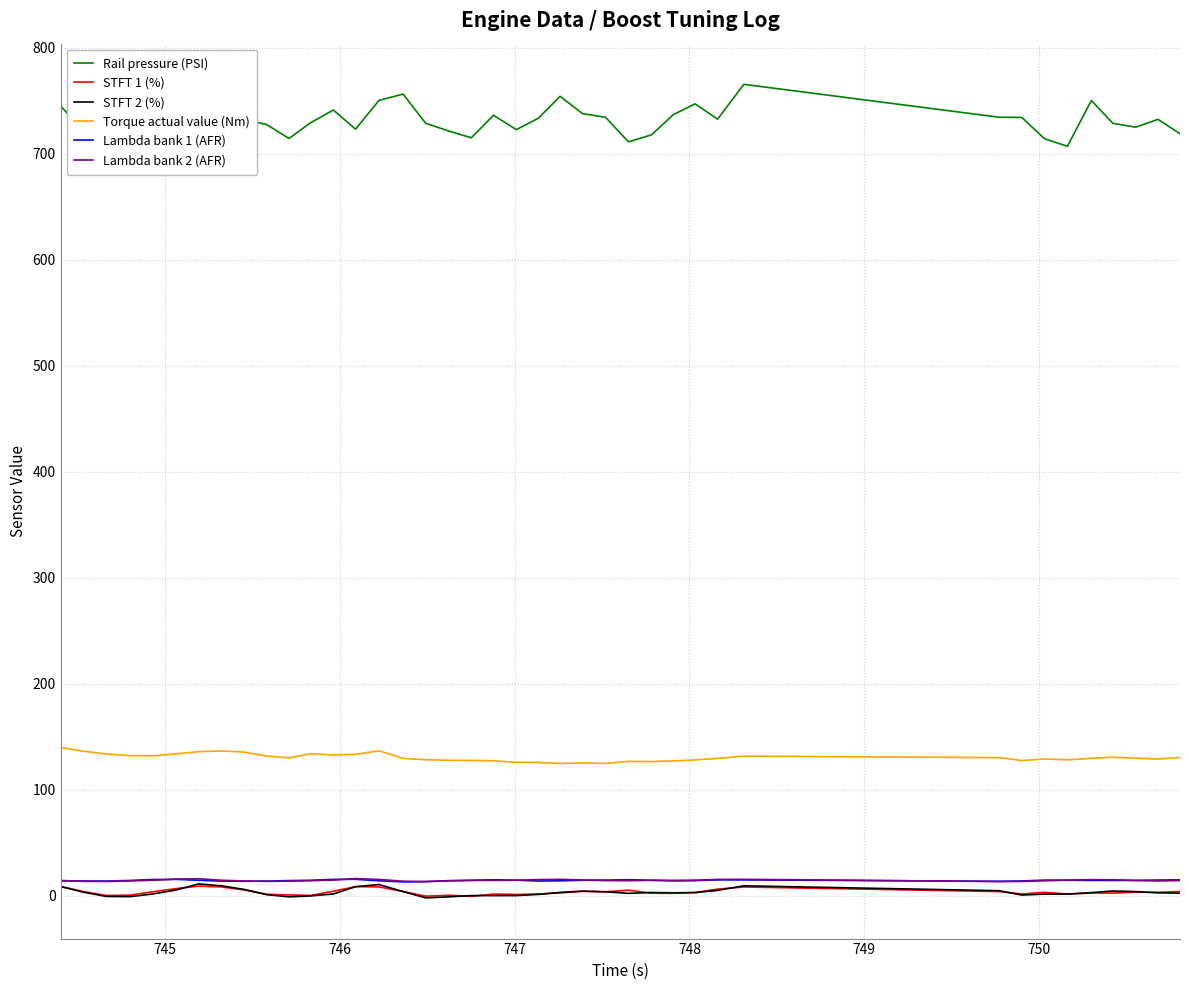

Reading left to right, extract all data points from this chart.

Rail pressure (PSI): 744.9	721.8	714.3	698.9	698.1	716.7	756.2	763.4	732.3	727.4	714.3	729.2	741.1	723.0	750.2	756.1	728.6	721.3	714.9	736.1	722.6	733.3	754.0	737.7	734.2	711.1	717.6	736.8	746.9	732.5	765.3	734.3	734.1	713.9	706.9	750.1	728.5	724.9	732.3	718.7
STFT 1 (%): 8.8	4.1	0.3	0.6	3.8	6.8	9.1	8.4	5.5	1.4	0.8	0.3	4.3	8.6	8.4	4.0	-0.4	0.5	-0.5	1.6	1.2	1.7	2.7	4.2	3.7	5.3	2.4	2.3	3.1	6.3	8.3	4.0	1.7	3.3	1.6	2.6	2.6	3.4	3.3	4.0
STFT 2 (%): 8.7	3.5	-0.6	-0.8	1.7	5.5	11.2	9.4	6.0	1.1	-1.0	-0.1	1.7	8.6	10.6	4.0	-2.0	-1.0	0.2	0.2	0.2	1.3	3.2	4.4	3.8	2.3	3.1	2.8	3.0	5.1	9.4	4.8	0.7	1.6	1.6	3.0	4.5	3.9	2.8	2.5
Torque actual value (Nm): 139.9	136.4	133.8	132.2	132.0	133.9	135.9	136.6	135.5	131.8	130.1	134.0	132.8	133.5	136.7	129.6	128.3	127.8	127.7	127.3	125.9	125.7	124.7	125.3	124.7	126.8	126.6	127.2	128.1	129.6	131.7	130.3	127.6	129.0	128.2	129.7	130.7	129.8	129.0	130.4
Lambda bank 1 (AFR): 14.0	13.9	13.9	14.4	15.3	15.5	14.6	13.9	13.7	13.9	14.3	14.6	15.5	15.6	14.1	13.1	13.3	14.3	14.6	15.1	14.7	13.9	14.2	14.6	14.8	15.2	14.6	14.1	14.3	15.0	15.0	13.6	14.0	14.8	14.7	14.5	14.5	14.5	14.8	15.0
Lambda bank 2 (AFR): 14.4	13.6	13.5	14.0	14.7	15.8	16.1	14.6	14.0	13.6	13.8	14.2	14.8	16.2	15.4	13.8	13.4	14.1	14.5	14.5	14.7	15.2	15.5	14.9	14.3	14.2	14.6	14.6	14.7	15.4	15.5	13.4	13.5	14.2	14.7	15.2	15.1	14.4	14.0	14.4